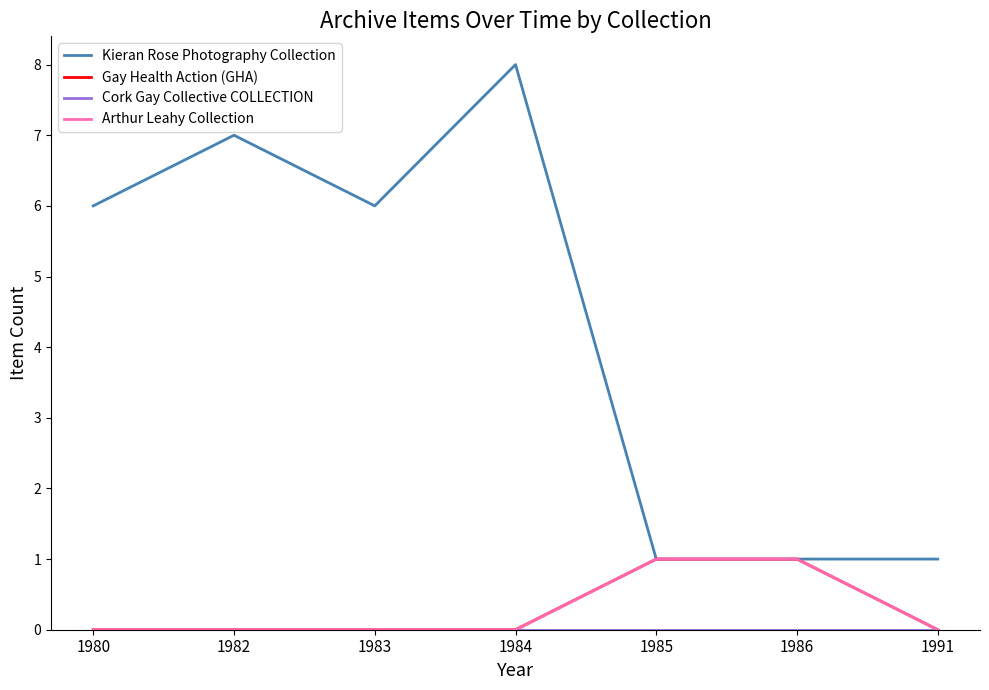

What is the total value across all series at 1980?

6